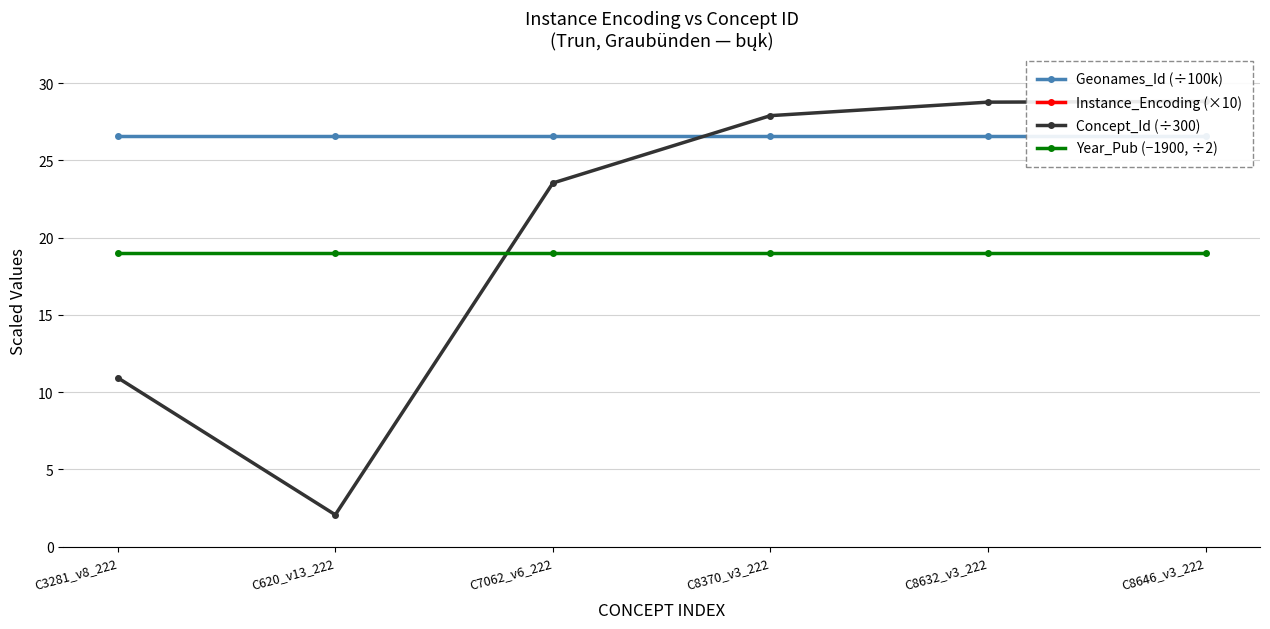

What position from the right is C620_v13_222?

5